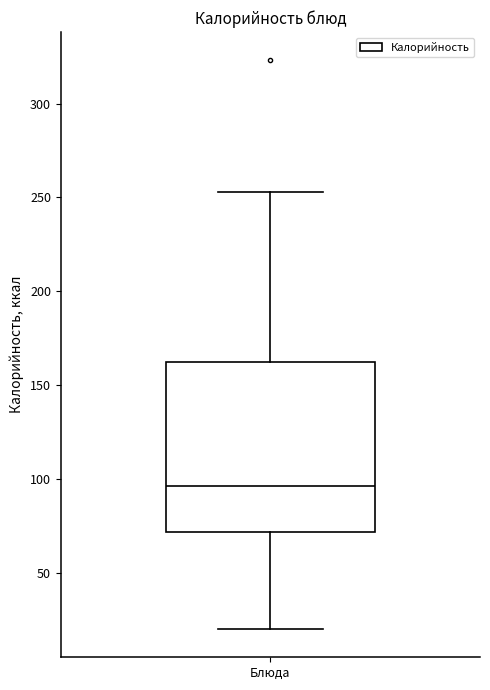

Transcribe this box plot: give where the median line is, the range the box spans, and where the two whiskers end, as read against the y-axis. The values are not printed on the chart, so give them approximately, as read against the axis.

median 95, box 70 to 165, whiskers 20 to 255